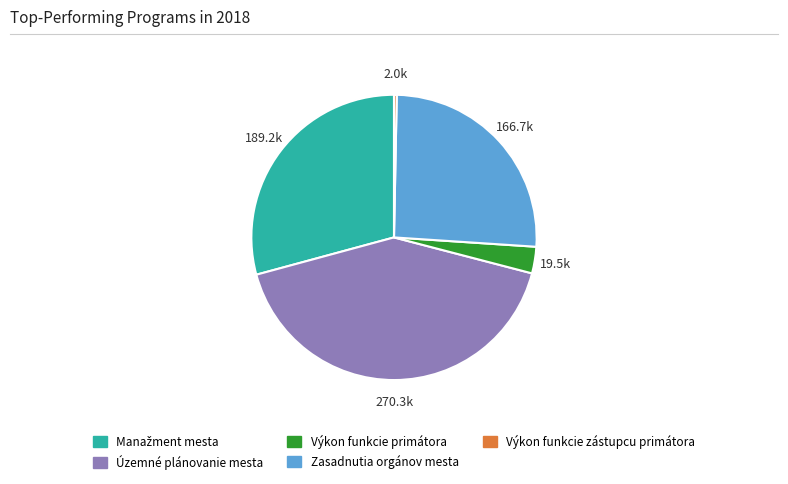

Do Výkon funkcie zástupcu primátora and Výkon funkcie primátora together represent more than half of the pie?

No